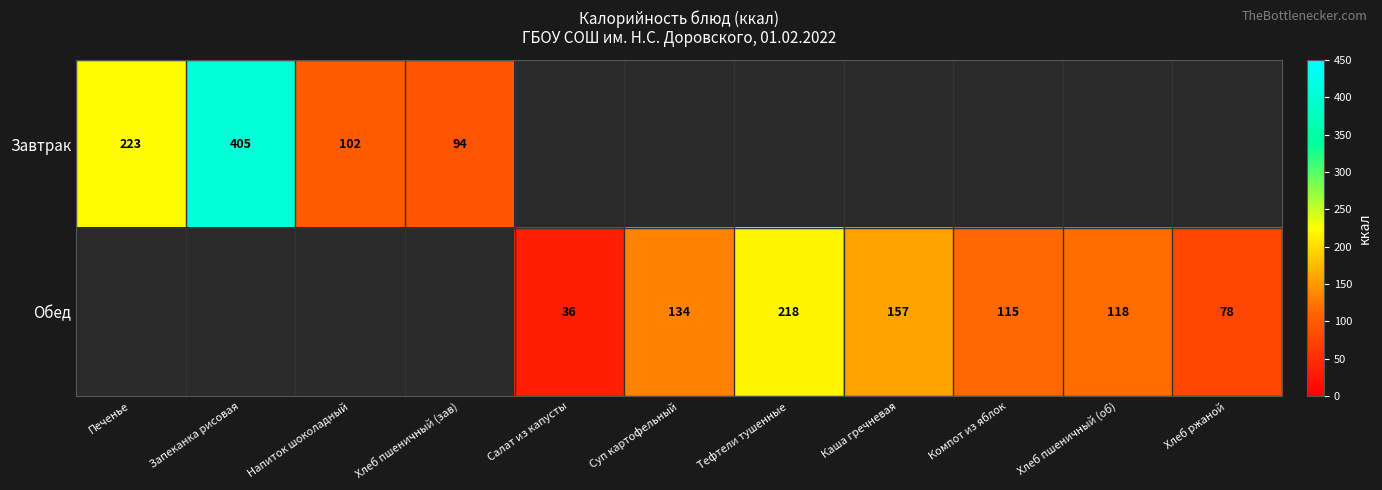

True or false: Завтрак has a value of 67.5 at Напиток шоколадный.

False